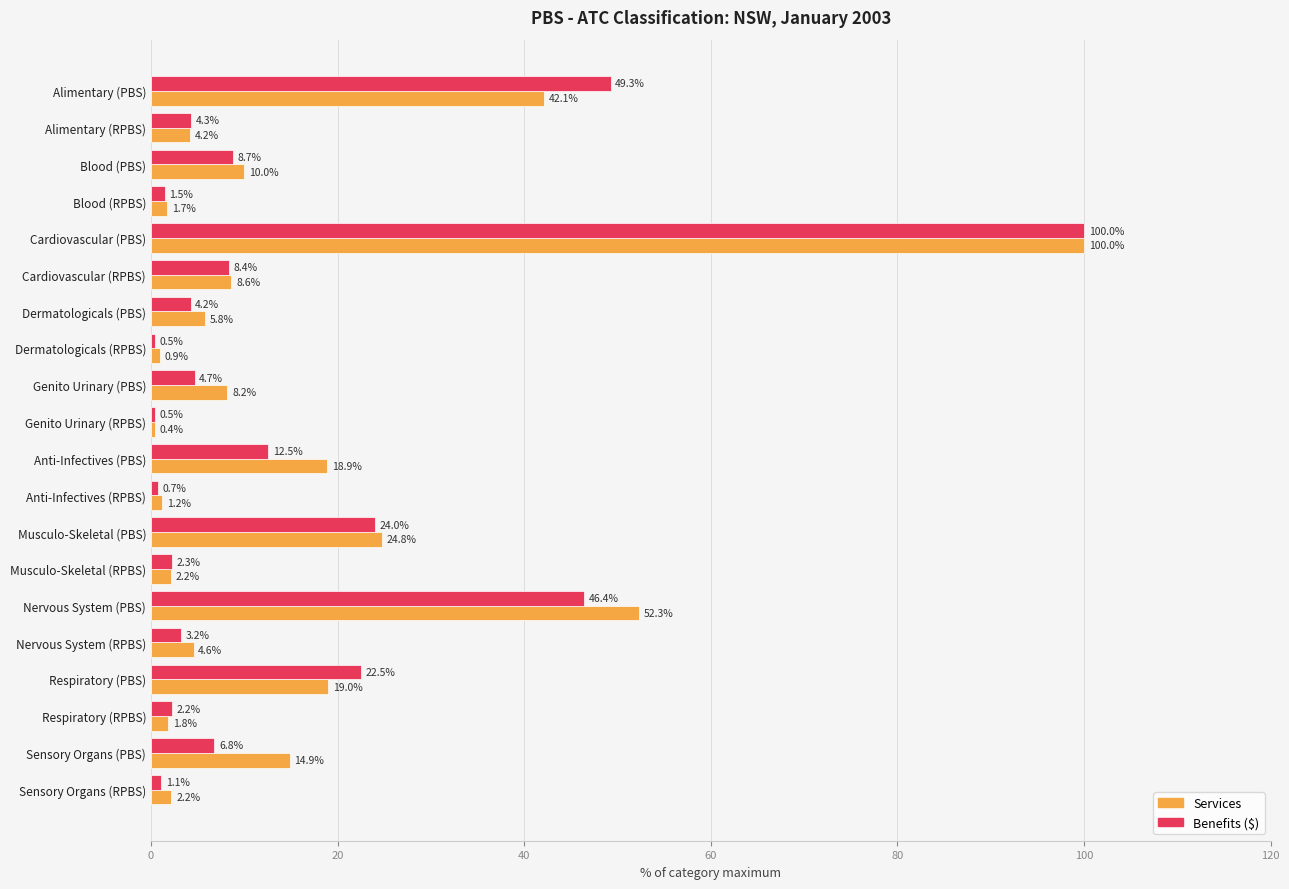

True or false: Benefits ($) has a value of 6.8 at Sensory Organs (PBS).

True